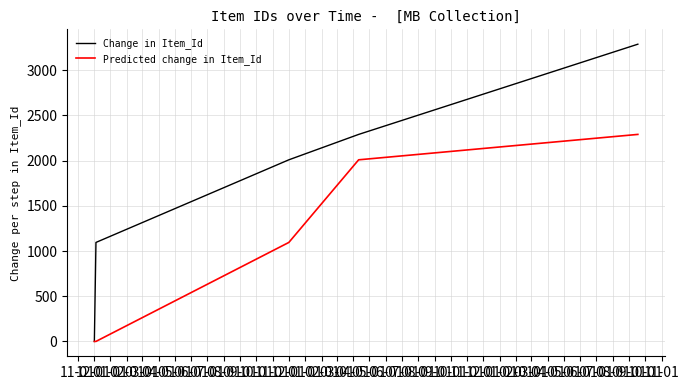

Does the chart have visible grid lines?

Yes